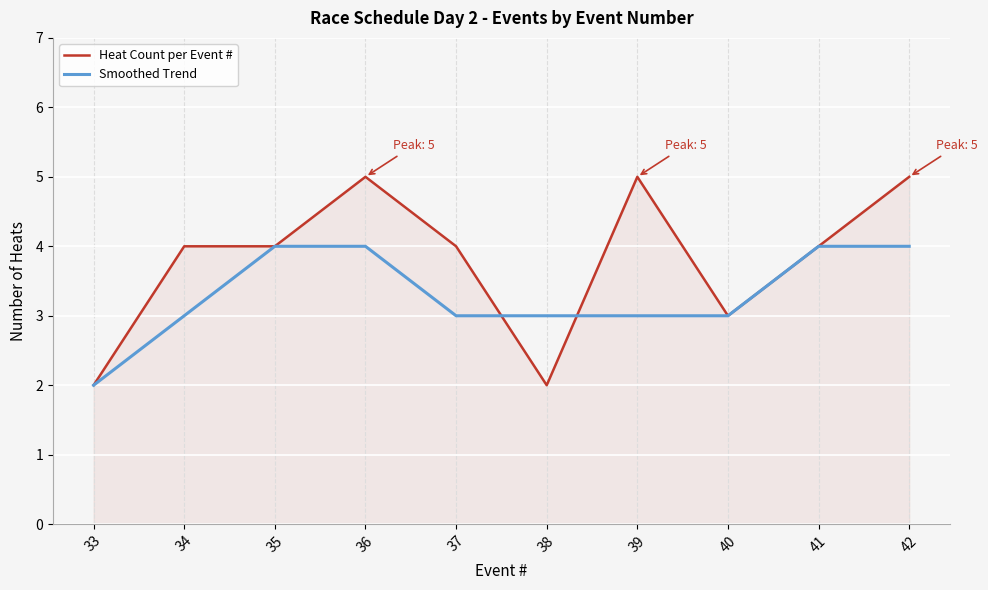

Is the value of Heat Count per Event # at 36 greater than the value of Smoothed Trend at 42?

Yes